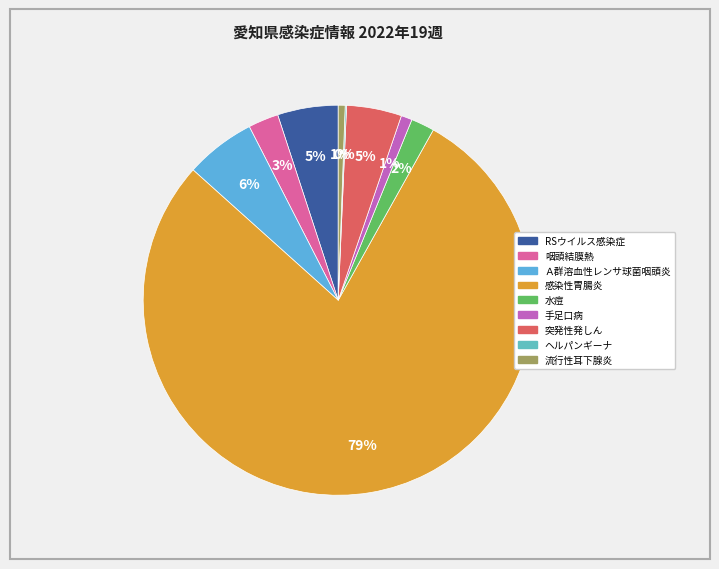

How many slices are in this pie chart?

9